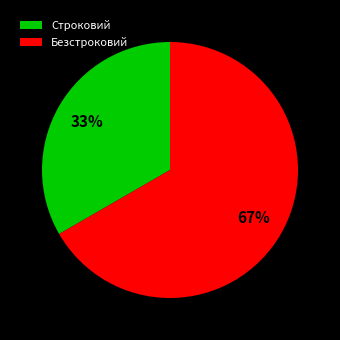

How many slices are in this pie chart?

2